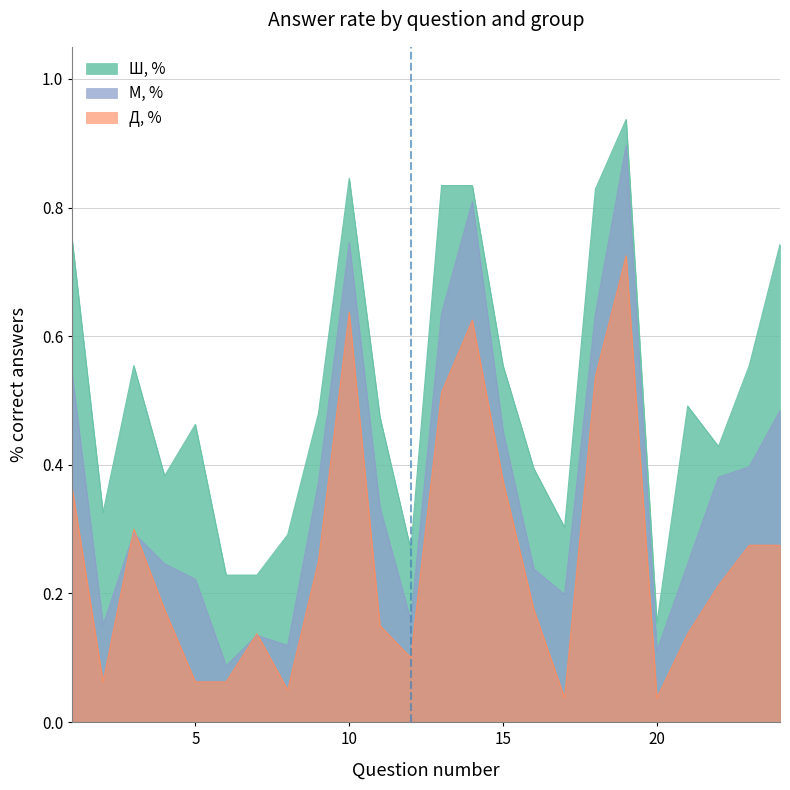

How many series are shown in this chart?

3